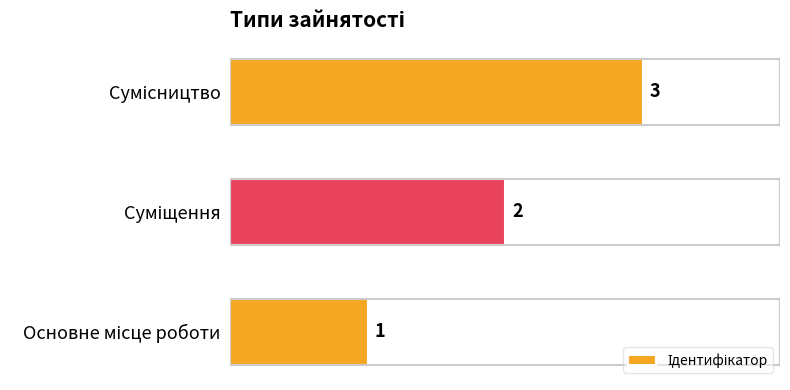

What is the maximum value shown in the chart?

3